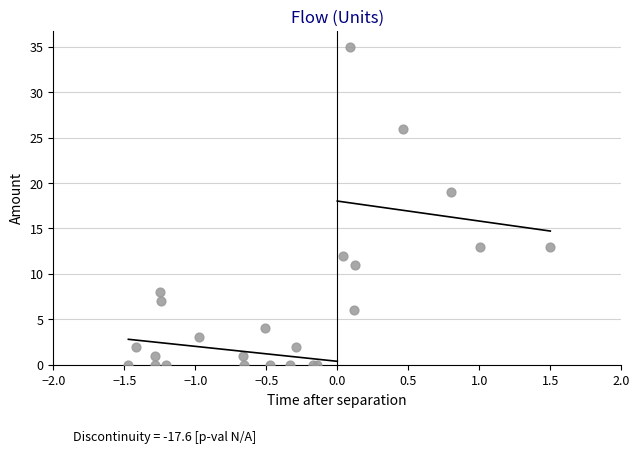

What Y value in the scatter plot is closest to 17?

19